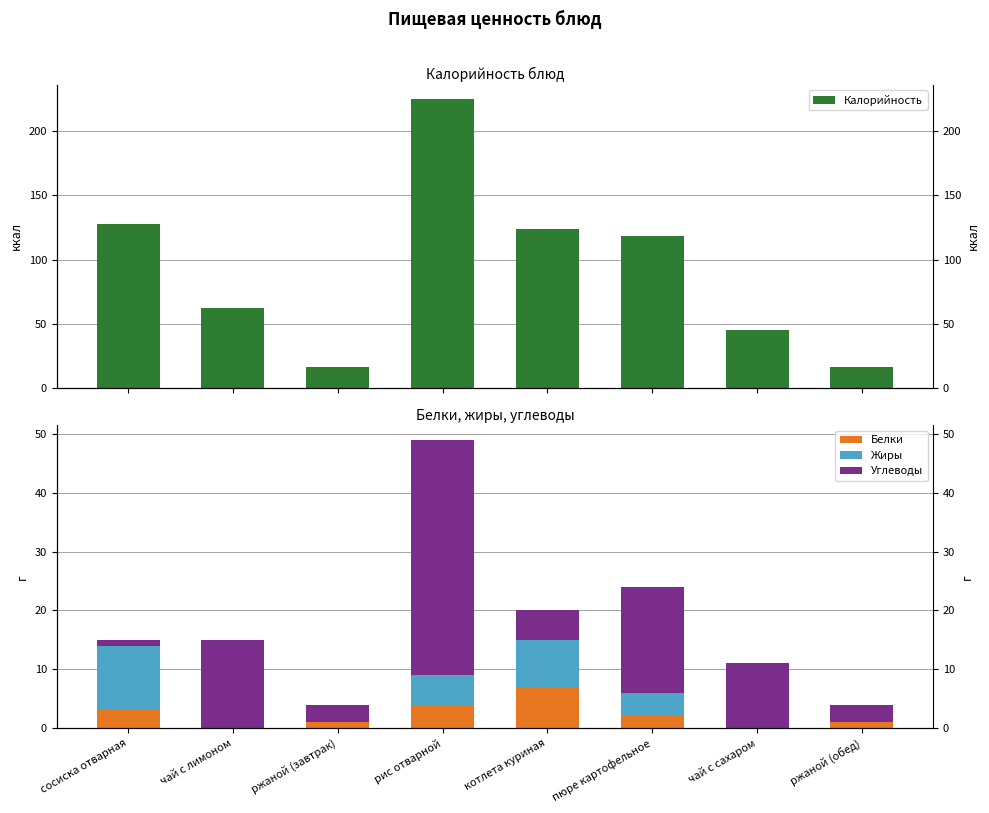

What is the spread (max minus min) of values at чай с лимоном?

62